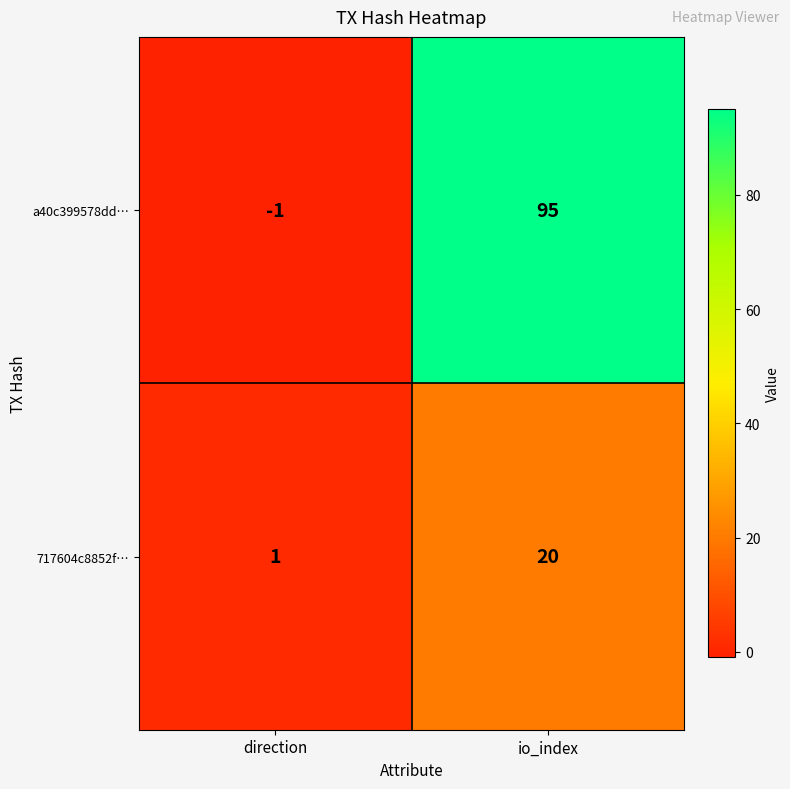

Which series has the largest range (max minus min)?

a40c399578dd…